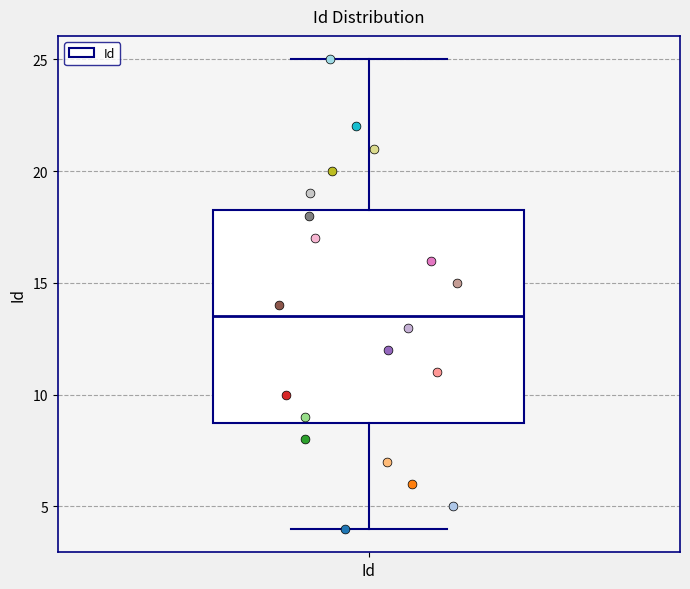

Where is the upper edge of the box for Id on the y-axis? The values are not printed on the chart, so give them approximately, as read against the axis.

18.5